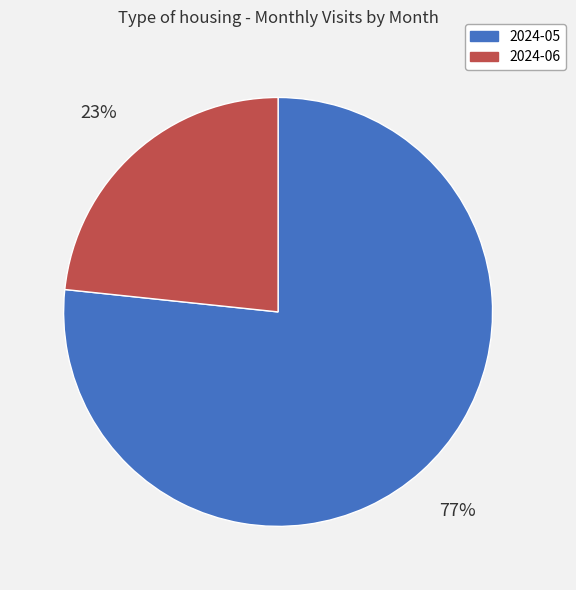

Approximately how many times larger is the value at 2024-06 compared to 2024-05?

0.3